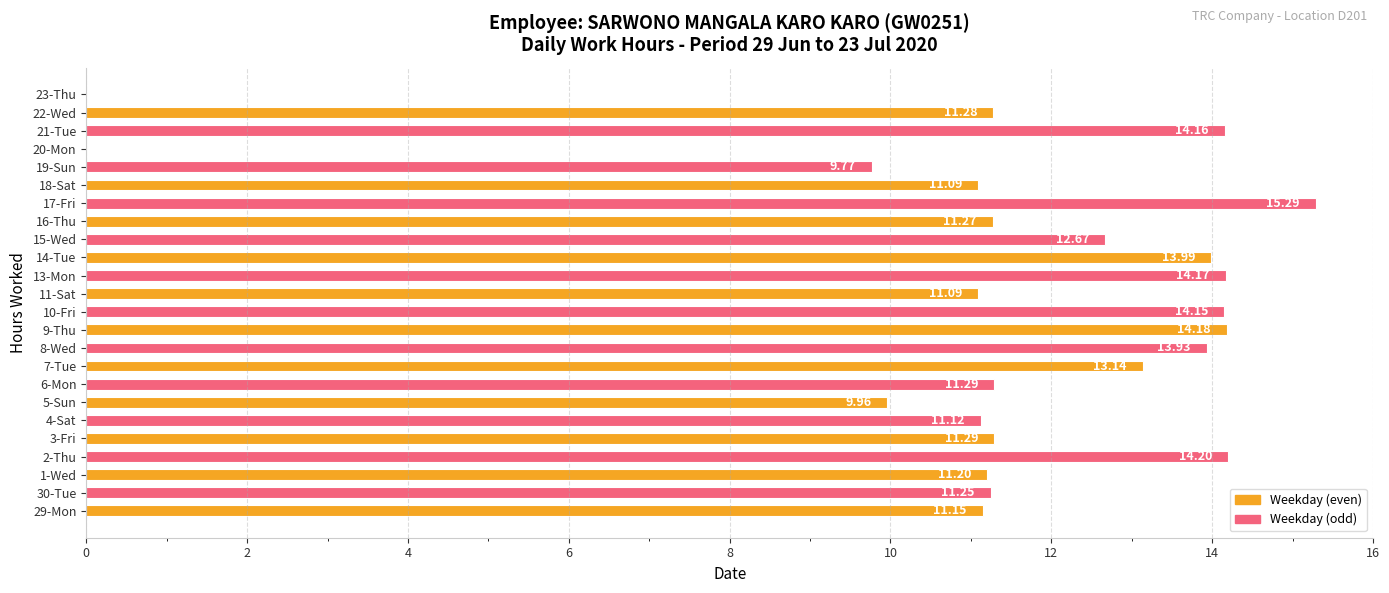

What is the sum of the values at 20-Mon and 11-Sat?

11.1